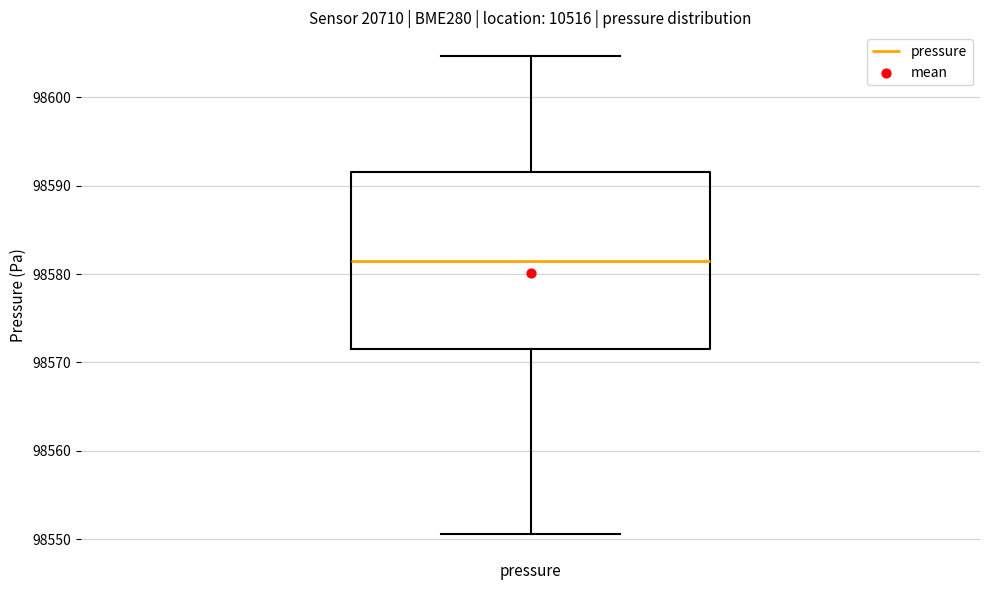

Where does the lower whisker of the box for pressure end on the y-axis? The values are not printed on the chart, so give them approximately, as read against the axis.

98551